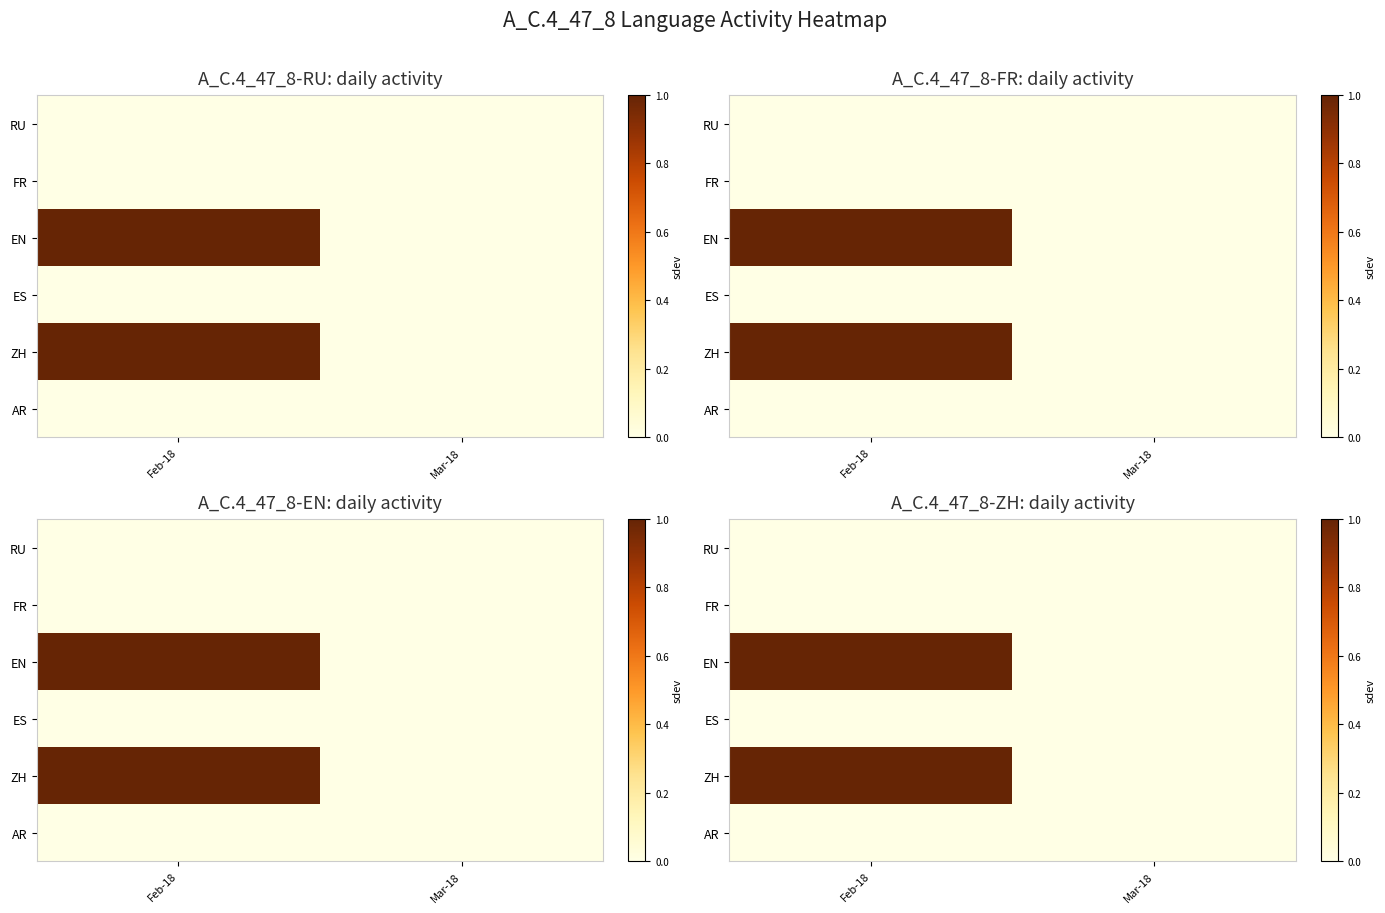

How many positive values does the ZH series have?

1